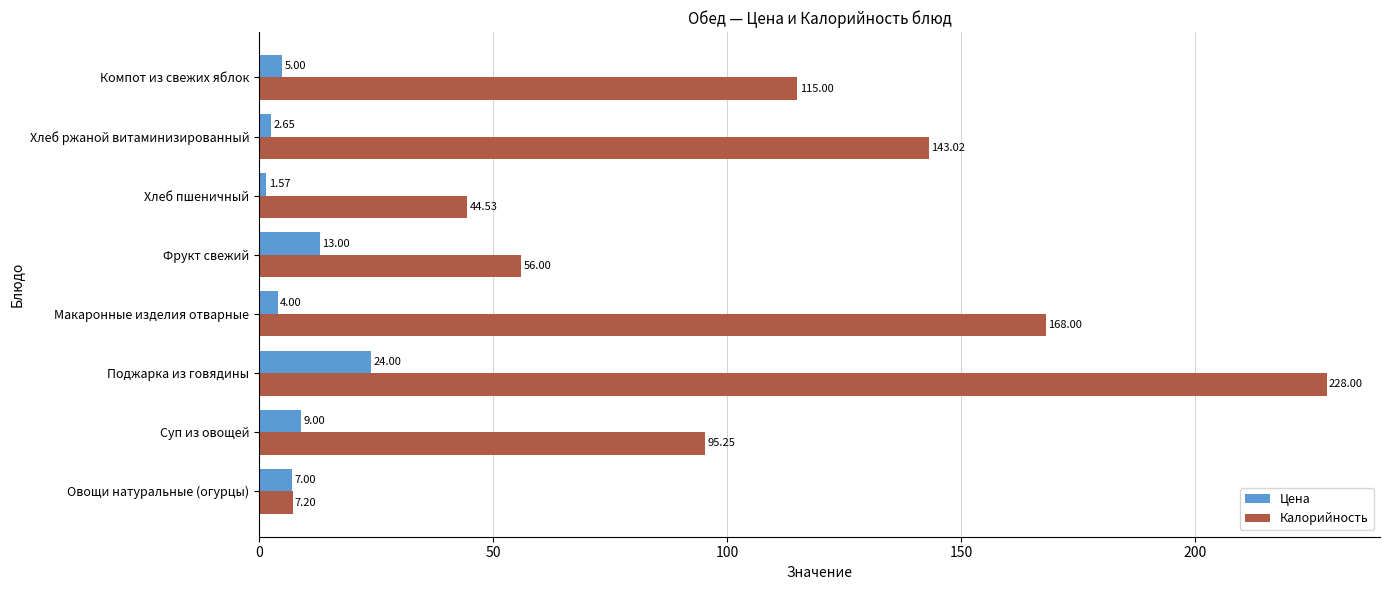

List the series in order of their peak value, highest first.

Калорийность, Цена